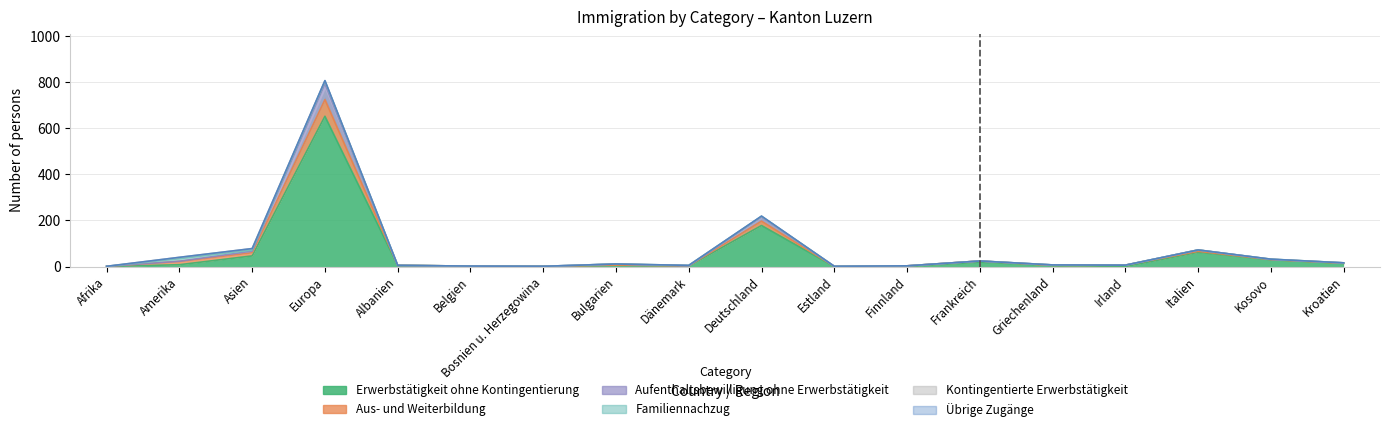

Reading left to right, what are all the values shown in this chart?

Erwerbstätigkeit ohne Kontingentierung: Afrika=0	Amerika=8	Asien=46	Europa=652	Albanien=5	Belgien=2	Bosnien u. Herzegowina=1	Bulgarien=6	Dänemark=2	Deutschland=178	Estland=0	Finnland=0	Frankreich=19	Griechenland=5	Irland=0	Italien=62	Kosovo=30	Kroatien=14
Aus- und Weiterbildung: Afrika=1	Amerika=14	Asien=14	Europa=72	Albanien=0	Belgien=0	Bosnien u. Herzegowina=0	Bulgarien=0	Dänemark=1	Deutschland=19	Estland=0	Finnland=3	Frankreich=5	Griechenland=0	Irland=6	Italien=4	Kosovo=0	Kroatien=0
Aufenthaltsbewilligung ohne Erwerbstätigkeit: Afrika=0	Amerika=1	Asien=7	Europa=69	Albanien=0	Belgien=0	Bosnien u. Herzegowina=0	Bulgarien=5	Dänemark=0	Deutschland=18	Estland=1	Finnland=0	Frankreich=0	Griechenland=2	Irland=0	Italien=6	Kosovo=1	Kroatien=2
Familiennachzug: Afrika=0	Amerika=11	Asien=5	Europa=11	Albanien=0	Belgien=0	Bosnien u. Herzegowina=0	Bulgarien=0	Dänemark=2	Deutschland=3	Estland=0	Finnland=0	Frankreich=0	Griechenland=0	Irland=0	Italien=0	Kosovo=1	Kroatien=0
Kontingentierte Erwerbstätigkeit: Afrika=0	Amerika=6	Asien=6	Europa=2	Albanien=0	Belgien=0	Bosnien u. Herzegowina=0	Bulgarien=0	Dänemark=0	Deutschland=0	Estland=0	Finnland=0	Frankreich=0	Griechenland=0	Irland=0	Italien=0	Kosovo=0	Kroatien=0
Übrige Zugänge: Afrika=0	Amerika=0	Asien=0	Europa=1	Albanien=0	Belgien=0	Bosnien u. Herzegowina=0	Bulgarien=0	Dänemark=0	Deutschland=1	Estland=0	Finnland=0	Frankreich=0	Griechenland=0	Irland=0	Italien=0	Kosovo=0	Kroatien=0